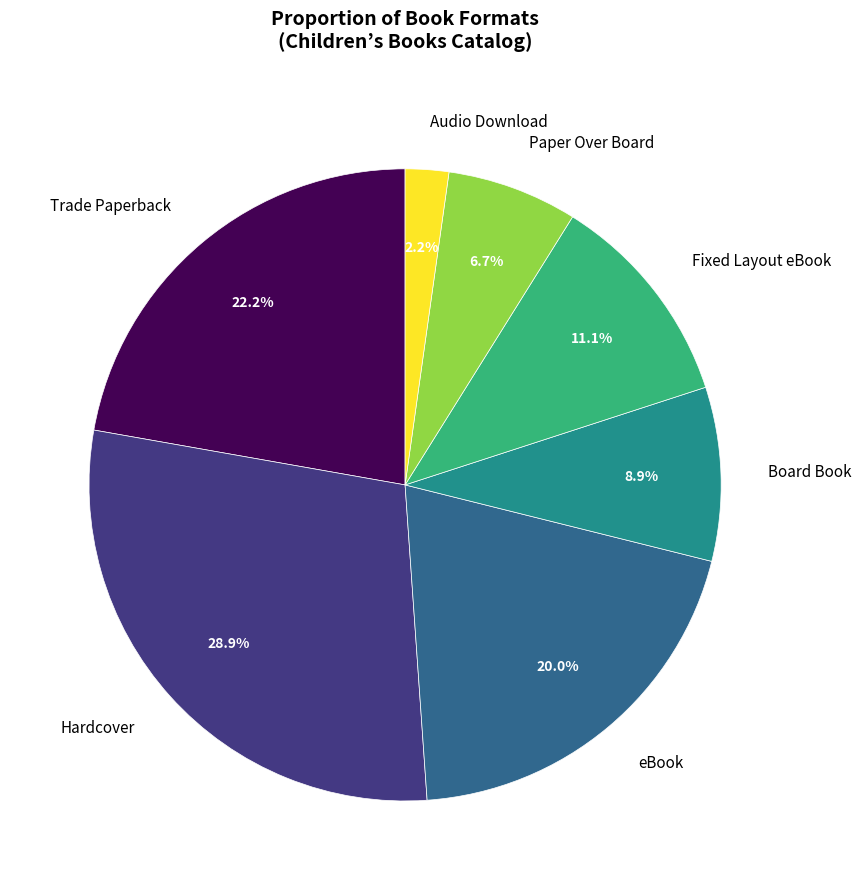

To the nearest percent, what is the combined percentage of Trade Paperback and Paper Over Board?

29%